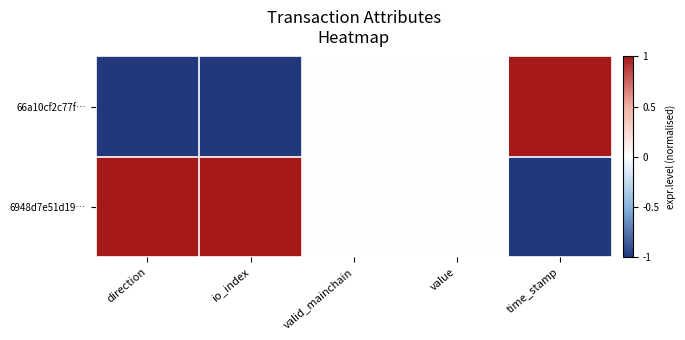

Between value and direction, which is larger?

value